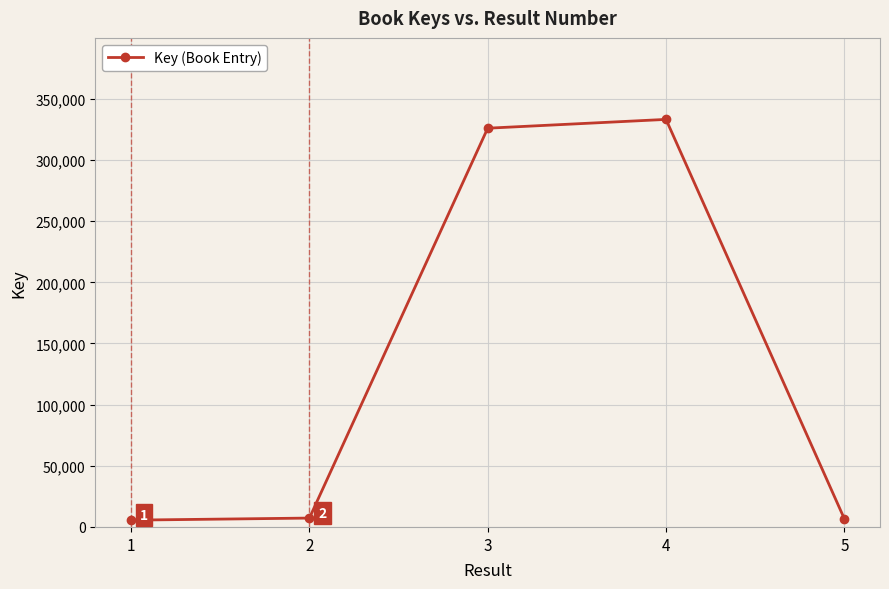

Count the number of data series in this chart.

1